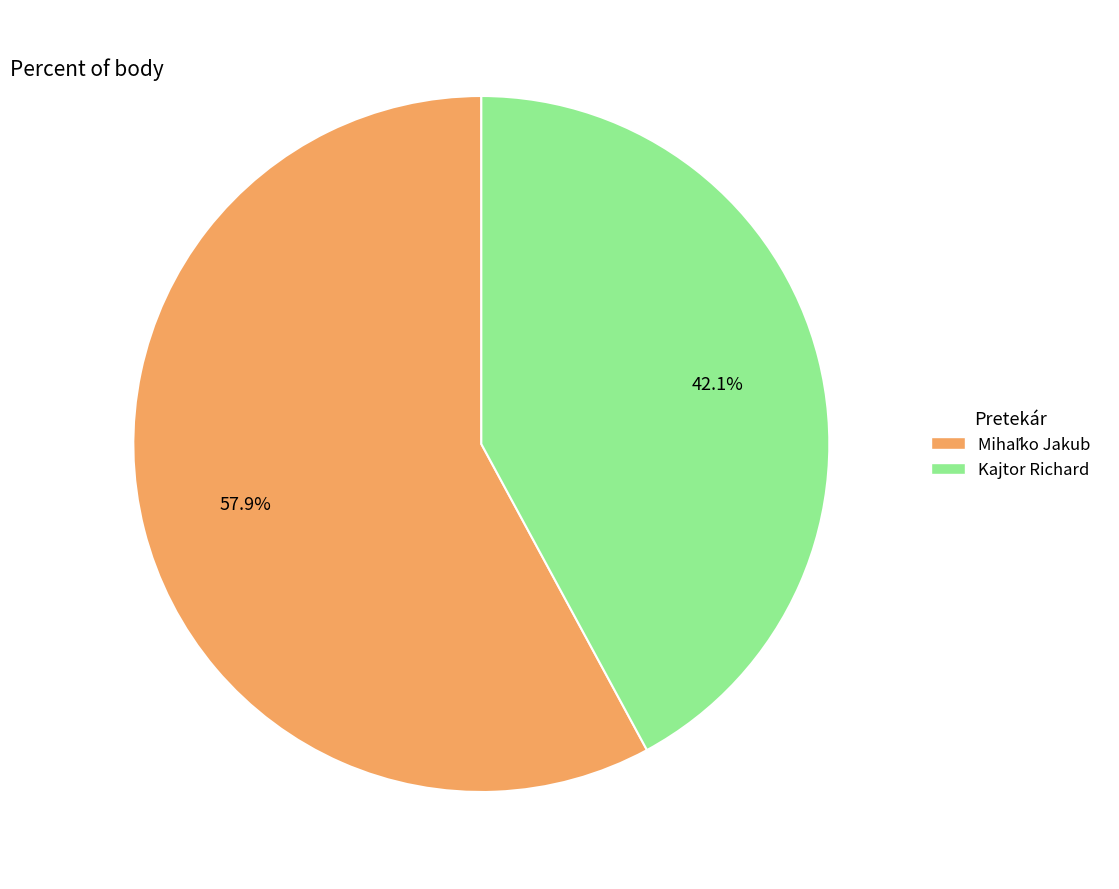

What is the smallest slice in the pie chart?

Kajtor Richard